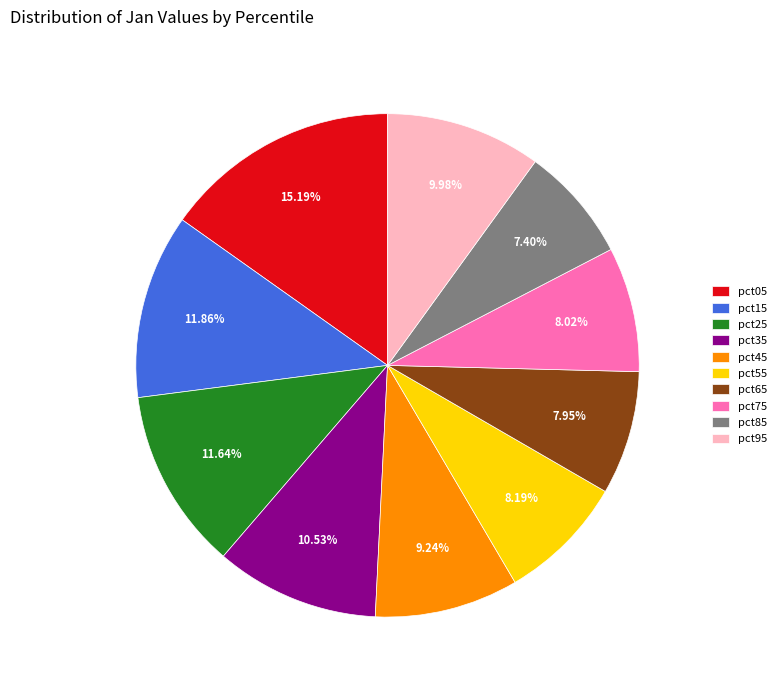

True or false: pct85 accounts for 7% of the total.

True